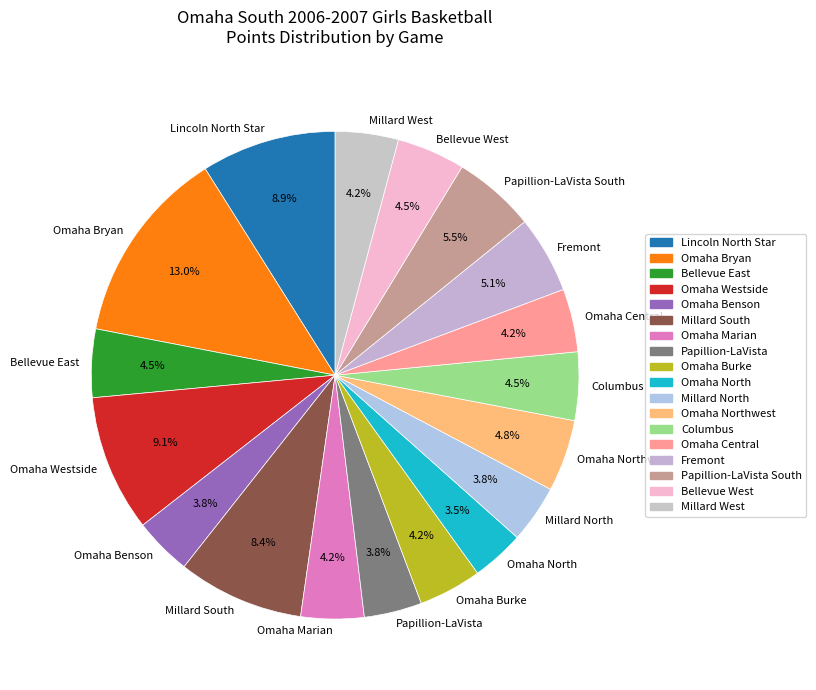

Does Omaha Marian represent more than half of the total?

No